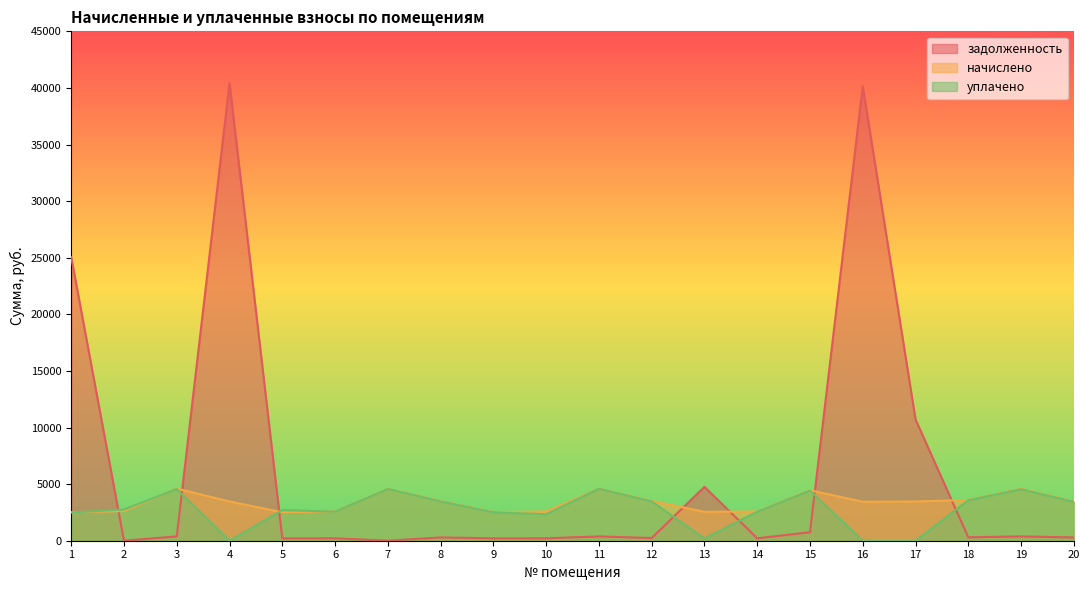

What is the difference between the second highest and minimum values in the задолженность series?

40145.2